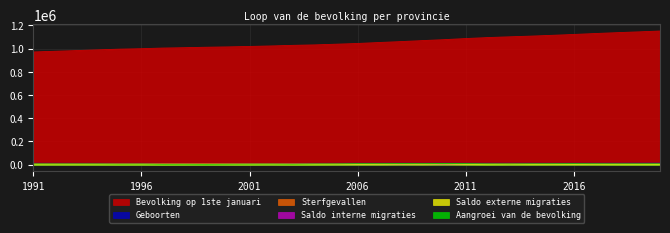

True or false: Geboorten and Bevolking op 1ste januari cross at least once.

False